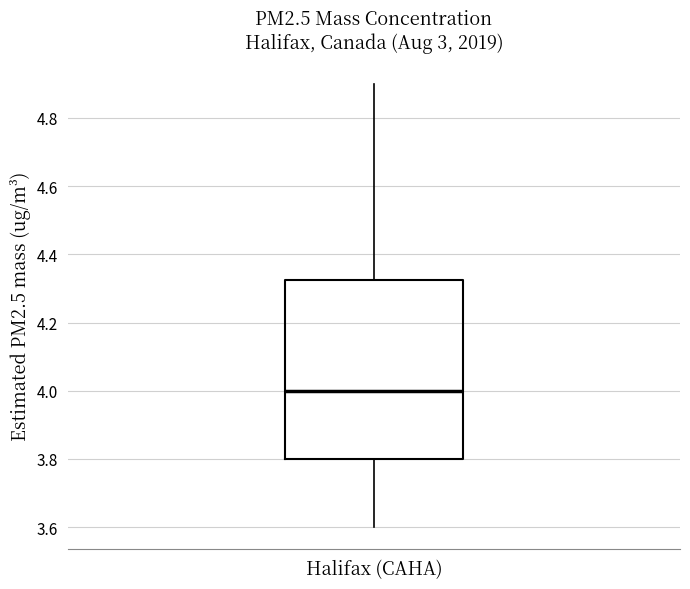

Transcribe this box plot: give where the median line is, the range the box spans, and where the two whiskers end, as read against the y-axis. The values are not printed on the chart, so give them approximately, as read against the axis.

median 4.00, box 3.80 to 4.32, whiskers 3.60 to 4.90